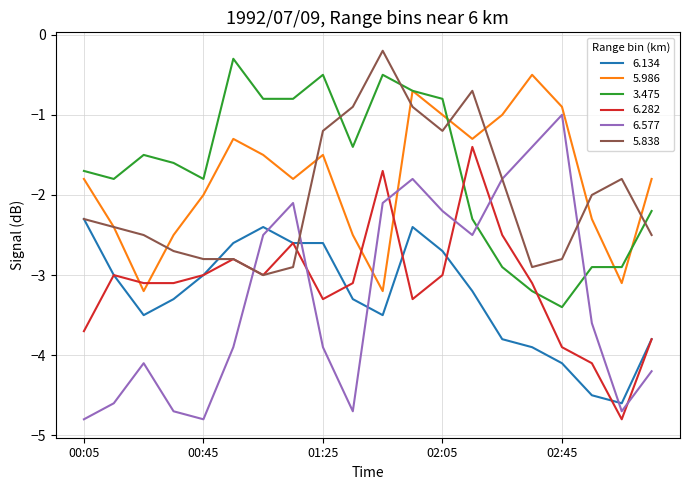

What are all the series names shown in the legend?

6.134, 5.986, 3.475, 6.282, 6.577, 5.838